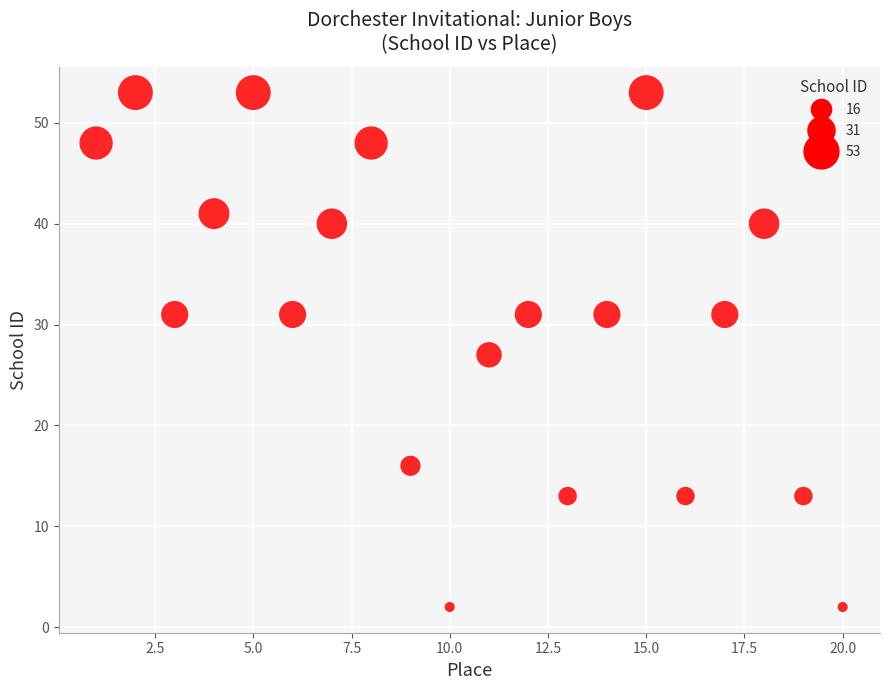

What is the range of X values (max minus min)?

19